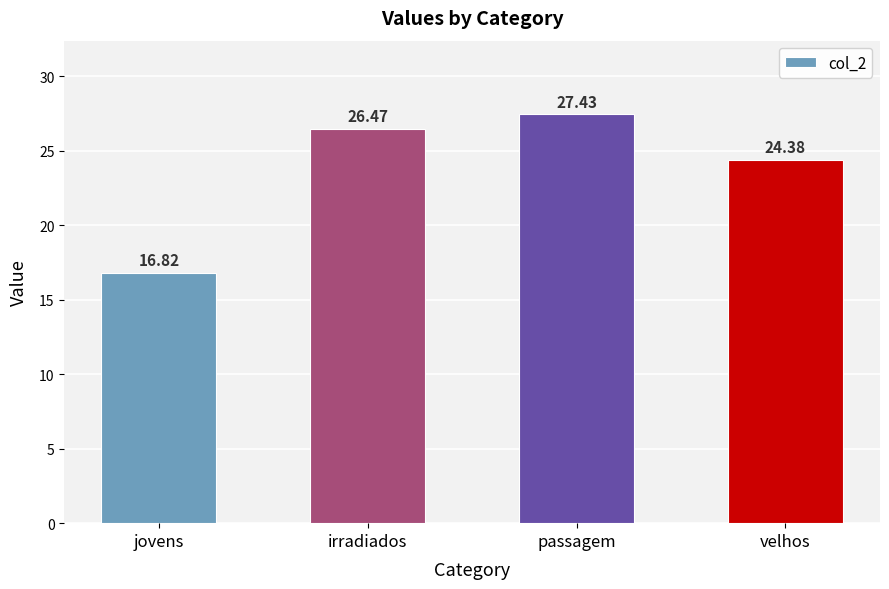

What is the difference between the maximum and second lowest values?

3.1